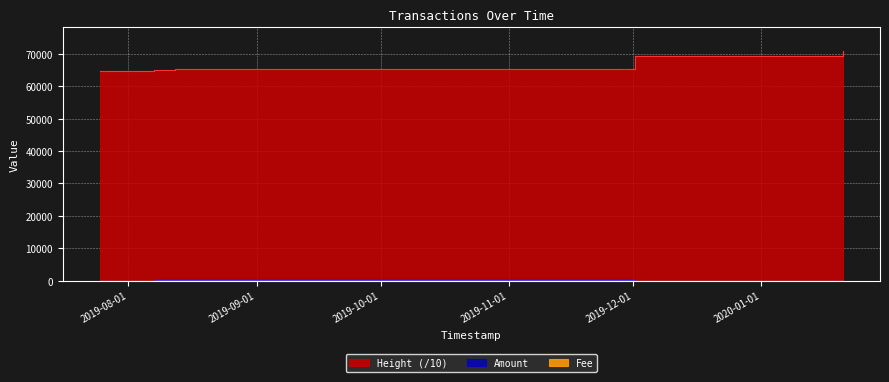

At which category does Amount reach its first local peak?

2019-08-07 02:13:32